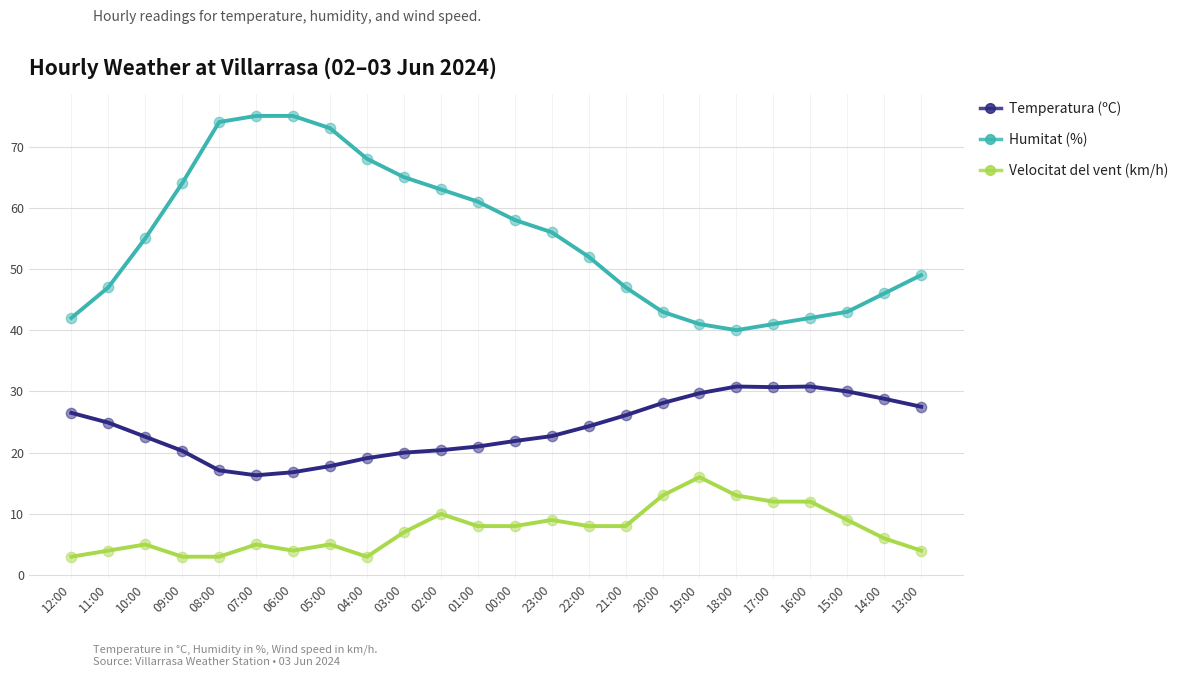

Is the value of Temperatura (ºC) at 05:00 greater than the value of Humitat (%) at 22:00?

No